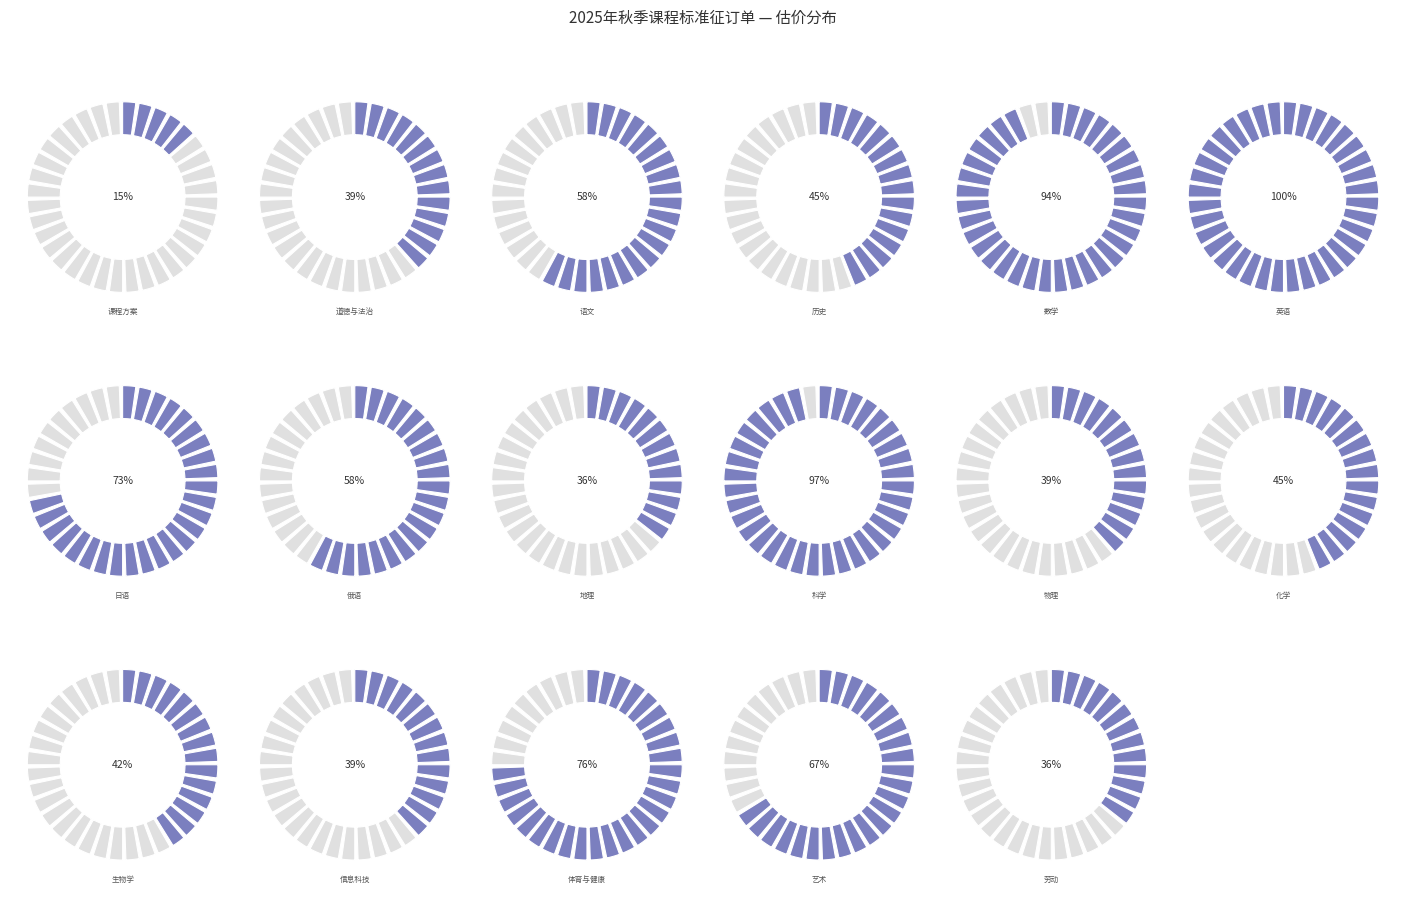

How many slices are in this pie chart?

17